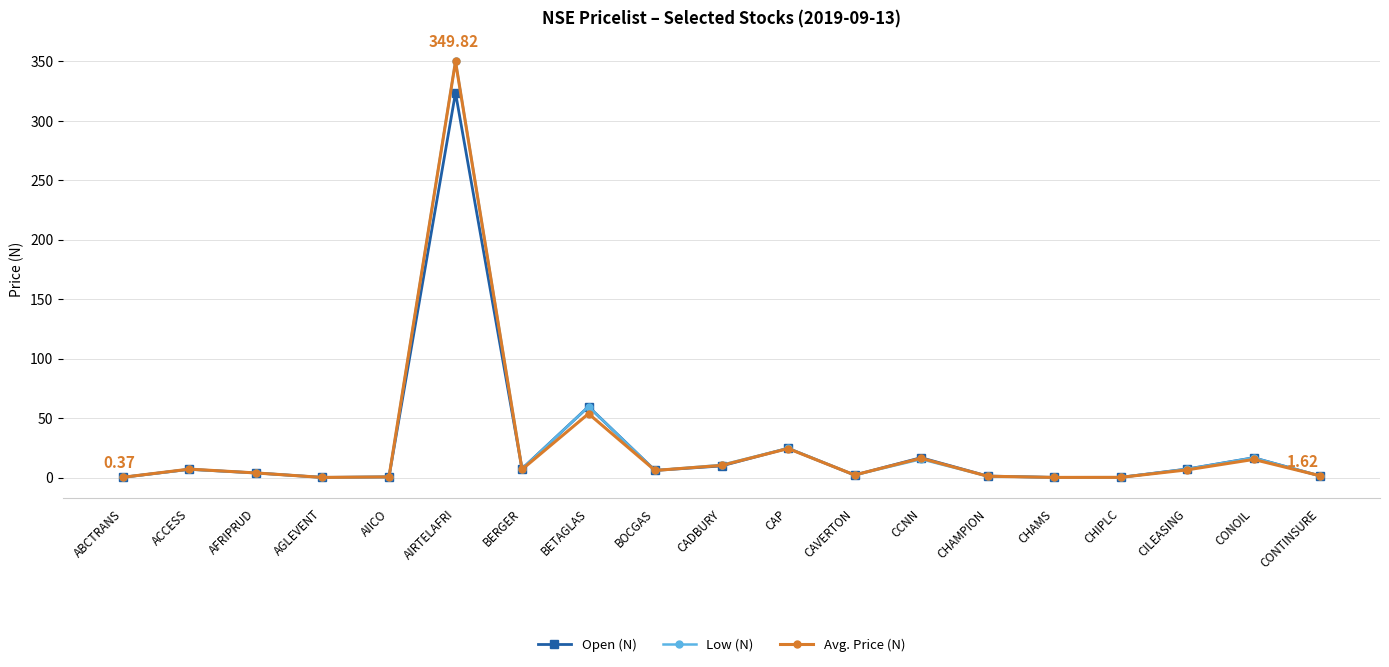

Between CAP and CONOIL, which series saw the biggest shift?

Avg. Price (N)